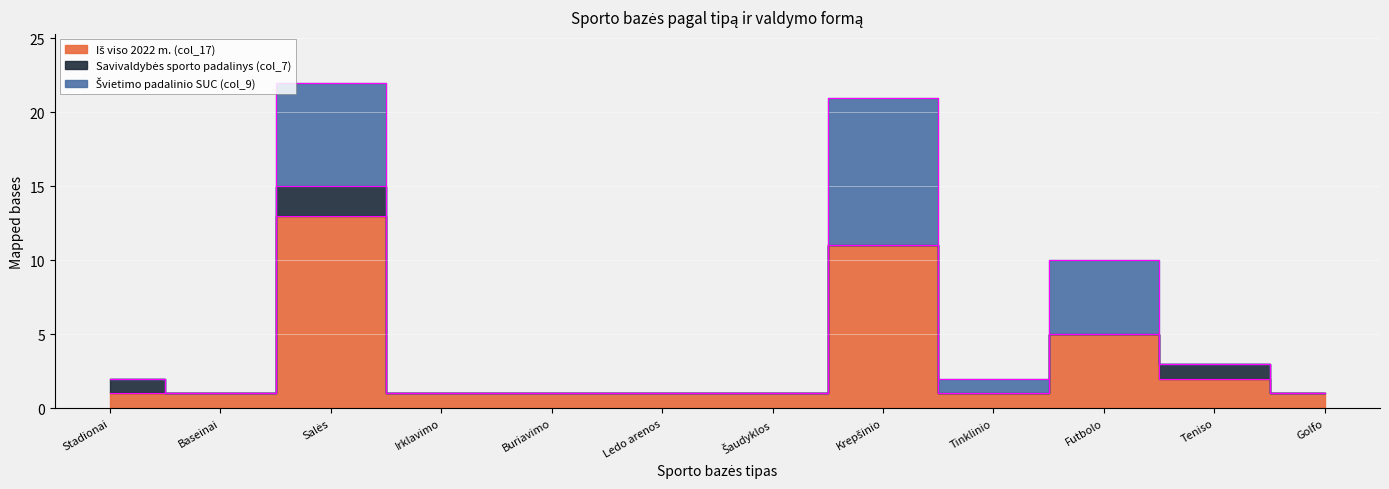

What position from the right is Baseinai?

11